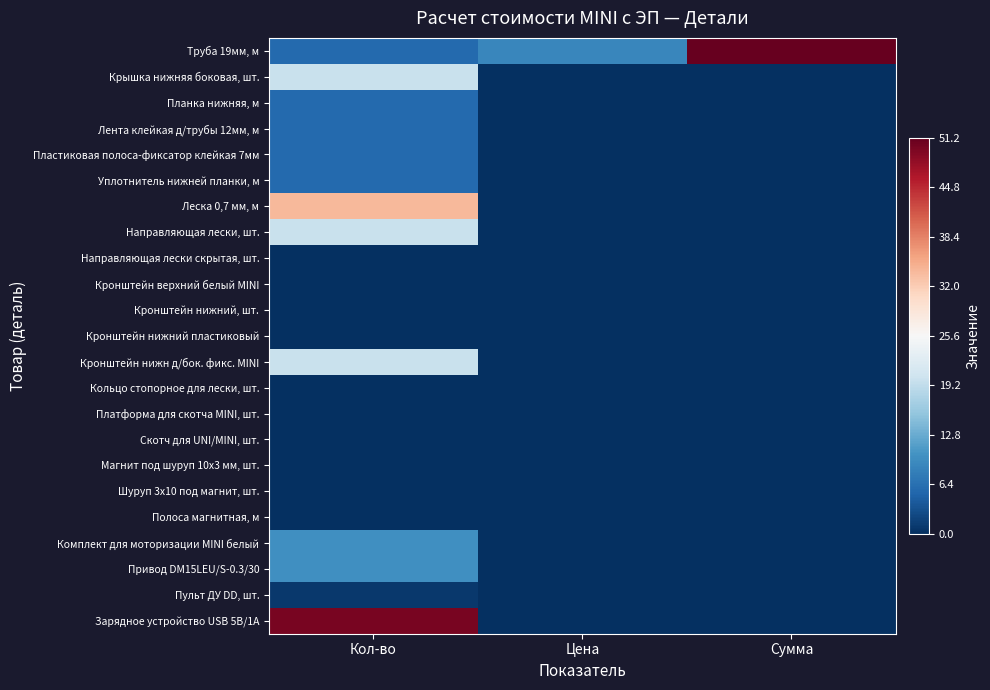

Which series has the largest total across all categories?

Труба 19мм, м